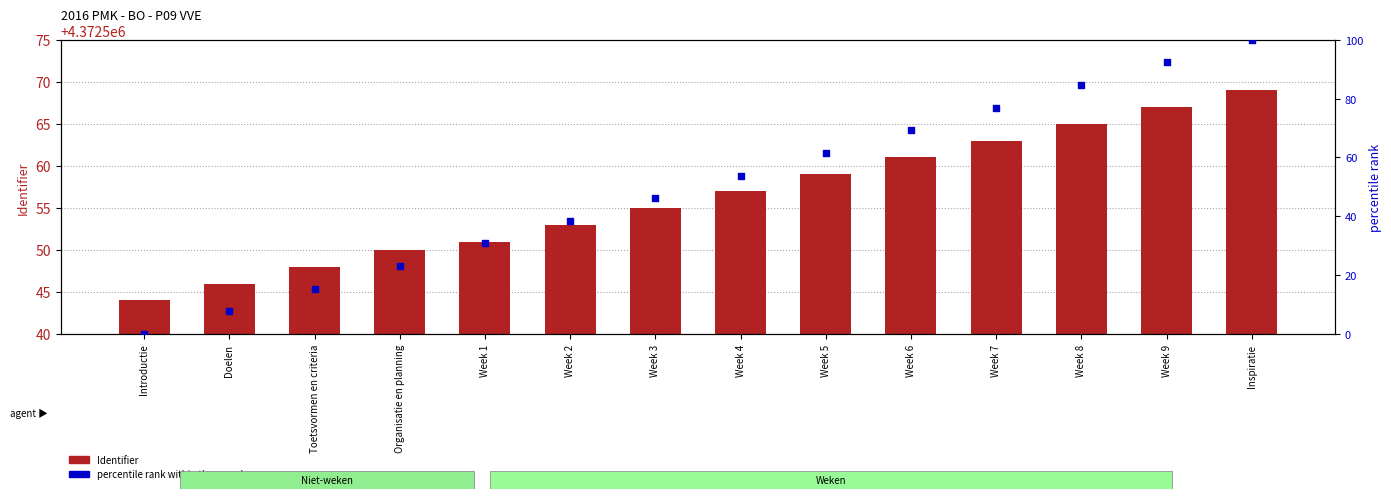

Which series has the largest total across all categories?

Identifier